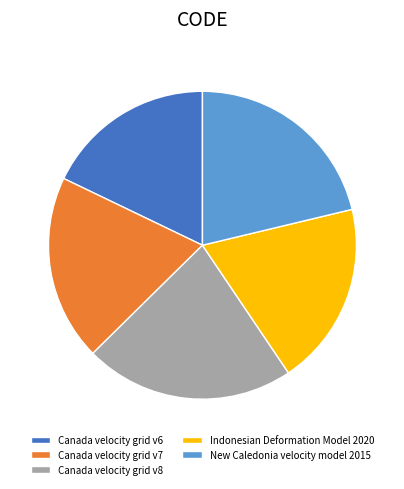

Is there a majority slice in this chart?

No